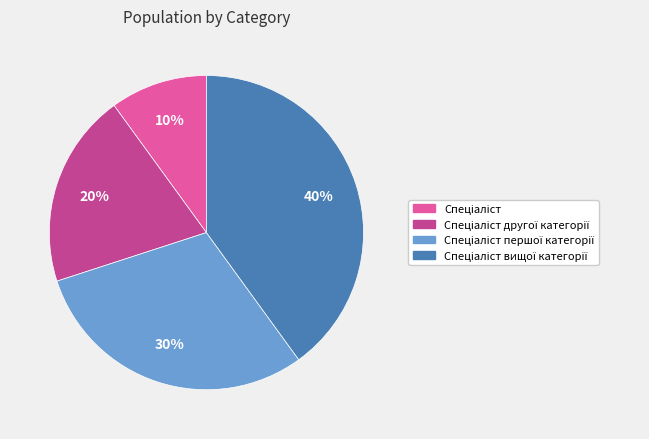

Does any single category account for the majority?

No